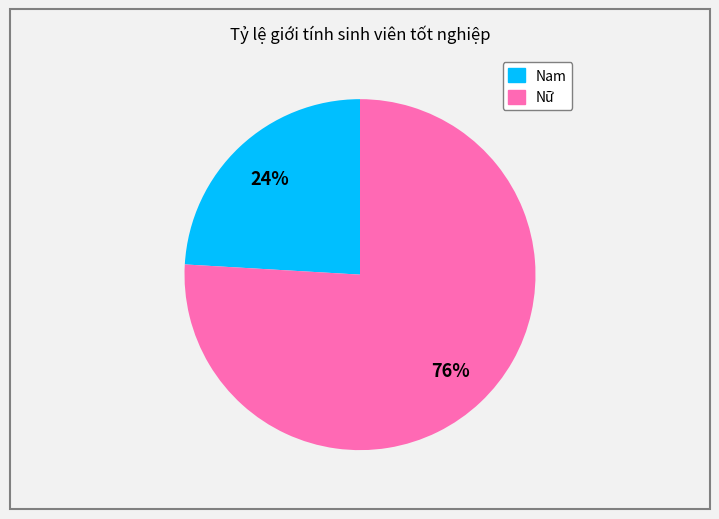

To the nearest percent, what portion does Nam represent?

24%